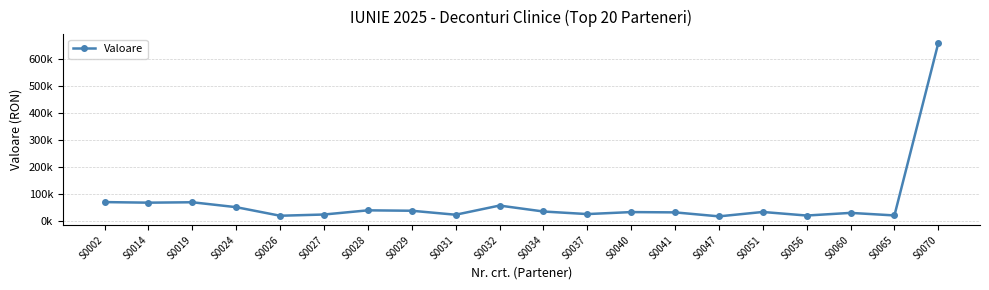

What is the sum of all values?

1356430.0